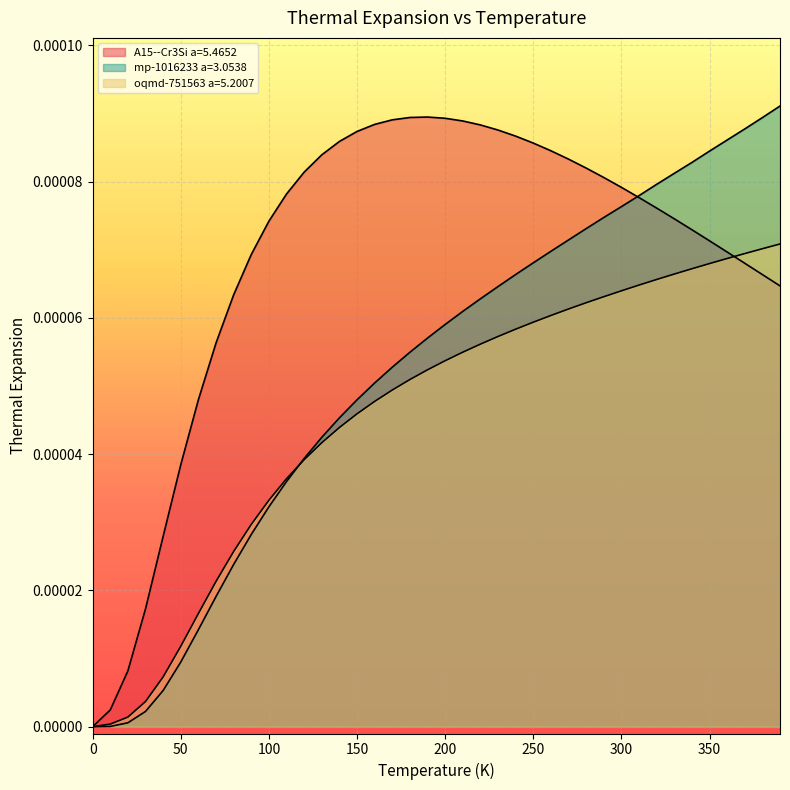

How many positive values does the oqmd-751563 a=5.2007 series have?

39